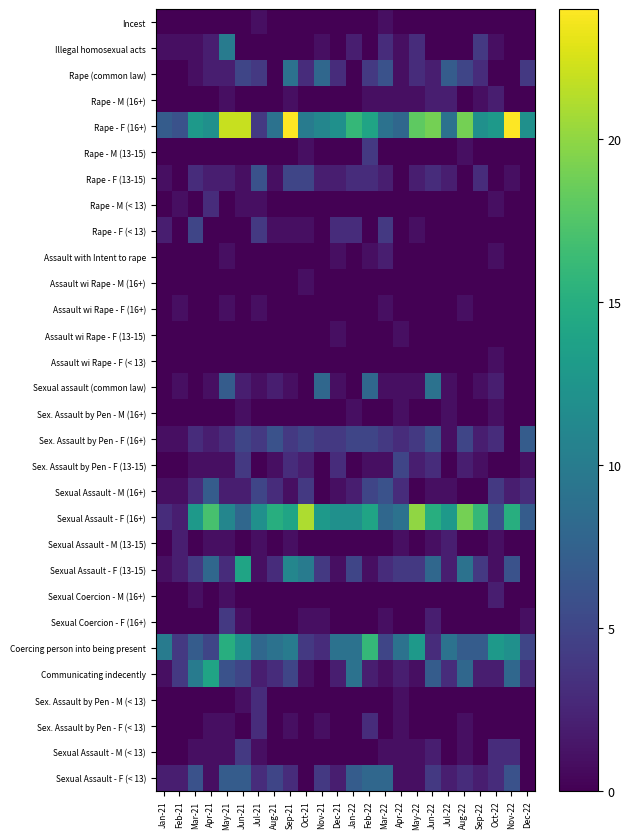

Reading right to left, transcribe all the data shown in this chart.

Incest: Dec-22=0	Nov-22=0	Oct-22=0	Sep-22=0	Aug-22=0	Jul-22=0	Jun-22=0	May-22=0	Apr-22=0	Mar-22=1	Feb-22=0	Jan-22=0	Dec-21=0	Nov-21=0	Oct-21=0	Sep-21=0	Aug-21=0	Jul-21=1	Jun-21=0	May-21=0	Apr-21=0	Mar-21=0	Feb-21=0	Jan-21=0
Illegal homosexual acts: Dec-22=0	Nov-22=0	Oct-22=1	Sep-22=4	Aug-22=0	Jul-22=0	Jun-22=0	May-22=3	Apr-22=1	Mar-22=3	Feb-22=0	Jan-22=2	Dec-21=0	Nov-21=1	Oct-21=0	Sep-21=0	Aug-21=0	Jul-21=0	Jun-21=0	May-21=10	Apr-21=2	Mar-21=1	Feb-21=1	Jan-21=1
Rape (common law): Dec-22=4	Nov-22=0	Oct-22=0	Sep-22=3	Aug-22=5	Jul-22=7	Jun-22=2	May-22=3	Apr-22=1	Mar-22=6	Feb-22=4	Jan-22=0	Dec-21=3	Nov-21=8	Oct-21=3	Sep-21=9	Aug-21=0	Jul-21=4	Jun-21=5	May-21=2	Apr-21=2	Mar-21=1	Feb-21=0	Jan-21=0
Rape - M (16+): Dec-22=0	Nov-22=0	Oct-22=2	Sep-22=1	Aug-22=0	Jul-22=2	Jun-22=2	May-22=1	Apr-22=1	Mar-22=1	Feb-22=1	Jan-22=0	Dec-21=0	Nov-21=0	Oct-21=0	Sep-21=1	Aug-21=0	Jul-21=0	Jun-21=0	May-21=1	Apr-21=0	Mar-21=0	Feb-21=0	Jan-21=0
Rape - F (16+): Dec-22=12	Nov-22=24	Oct-22=13	Sep-22=12	Aug-22=19	Jul-22=9	Jun-22=19	May-22=18	Apr-22=8	Mar-22=9	Feb-22=14	Jan-22=16	Dec-21=12	Nov-21=11	Oct-21=10	Sep-21=24	Aug-21=9	Jul-21=4	Jun-21=22	May-21=22	Apr-21=12	Mar-21=13	Feb-21=6	Jan-21=7
Rape - M (13-15): Dec-22=0	Nov-22=0	Oct-22=0	Sep-22=0	Aug-22=1	Jul-22=0	Jun-22=0	May-22=0	Apr-22=0	Mar-22=0	Feb-22=4	Jan-22=0	Dec-21=0	Nov-21=0	Oct-21=1	Sep-21=0	Aug-21=0	Jul-21=0	Jun-21=0	May-21=0	Apr-21=0	Mar-21=0	Feb-21=0	Jan-21=0
Rape - F (13-15): Dec-22=0	Nov-22=1	Oct-22=0	Sep-22=3	Aug-22=0	Jul-22=2	Jun-22=3	May-22=2	Apr-22=0	Mar-22=2	Feb-22=3	Jan-22=3	Dec-21=2	Nov-21=2	Oct-21=5	Sep-21=5	Aug-21=1	Jul-21=6	Jun-21=1	May-21=2	Apr-21=2	Mar-21=3	Feb-21=0	Jan-21=1
Rape - M (< 13): Dec-22=0	Nov-22=0	Oct-22=1	Sep-22=0	Aug-22=0	Jul-22=0	Jun-22=0	May-22=0	Apr-22=0	Mar-22=0	Feb-22=0	Jan-22=0	Dec-21=0	Nov-21=0	Oct-21=0	Sep-21=0	Aug-21=0	Jul-21=1	Jun-21=1	May-21=0	Apr-21=3	Mar-21=0	Feb-21=1	Jan-21=0
Rape - F (< 13): Dec-22=0	Nov-22=0	Oct-22=0	Sep-22=0	Aug-22=0	Jul-22=0	Jun-22=0	May-22=1	Apr-22=0	Mar-22=4	Feb-22=0	Jan-22=3	Dec-21=3	Nov-21=0	Oct-21=1	Sep-21=1	Aug-21=1	Jul-21=4	Jun-21=0	May-21=0	Apr-21=0	Mar-21=5	Feb-21=0	Jan-21=2
Assault with Intent to rape: Dec-22=0	Nov-22=0	Oct-22=1	Sep-22=0	Aug-22=0	Jul-22=0	Jun-22=0	May-22=0	Apr-22=0	Mar-22=2	Feb-22=1	Jan-22=0	Dec-21=1	Nov-21=0	Oct-21=0	Sep-21=0	Aug-21=0	Jul-21=0	Jun-21=0	May-21=1	Apr-21=0	Mar-21=0	Feb-21=0	Jan-21=0
Assault wi Rape - M (16+): Dec-22=0	Nov-22=0	Oct-22=0	Sep-22=0	Aug-22=0	Jul-22=0	Jun-22=0	May-22=0	Apr-22=0	Mar-22=0	Feb-22=0	Jan-22=0	Dec-21=0	Nov-21=0	Oct-21=1	Sep-21=0	Aug-21=0	Jul-21=0	Jun-21=0	May-21=0	Apr-21=0	Mar-21=0	Feb-21=0	Jan-21=0
Assault wi Rape - F (16+): Dec-22=0	Nov-22=0	Oct-22=0	Sep-22=0	Aug-22=1	Jul-22=0	Jun-22=0	May-22=0	Apr-22=0	Mar-22=1	Feb-22=0	Jan-22=0	Dec-21=0	Nov-21=0	Oct-21=0	Sep-21=0	Aug-21=0	Jul-21=1	Jun-21=0	May-21=1	Apr-21=0	Mar-21=0	Feb-21=1	Jan-21=0
Assault wi Rape - F (13-15): Dec-22=0	Nov-22=0	Oct-22=0	Sep-22=0	Aug-22=0	Jul-22=0	Jun-22=0	May-22=0	Apr-22=1	Mar-22=0	Feb-22=0	Jan-22=0	Dec-21=1	Nov-21=0	Oct-21=0	Sep-21=0	Aug-21=0	Jul-21=0	Jun-21=0	May-21=0	Apr-21=0	Mar-21=0	Feb-21=0	Jan-21=0
Assault wi Rape - F (< 13): Dec-22=0	Nov-22=0	Oct-22=1	Sep-22=0	Aug-22=0	Jul-22=0	Jun-22=0	May-22=0	Apr-22=0	Mar-22=0	Feb-22=0	Jan-22=0	Dec-21=0	Nov-21=0	Oct-21=0	Sep-21=0	Aug-21=0	Jul-21=0	Jun-21=0	May-21=0	Apr-21=0	Mar-21=0	Feb-21=0	Jan-21=0
Sexual assault (common law): Dec-22=0	Nov-22=0	Oct-22=2	Sep-22=1	Aug-22=0	Jul-22=1	Jun-22=9	May-22=1	Apr-22=1	Mar-22=1	Feb-22=8	Jan-22=0	Dec-21=1	Nov-21=8	Oct-21=0	Sep-21=1	Aug-21=2	Jul-21=1	Jun-21=2	May-21=7	Apr-21=1	Mar-21=0	Feb-21=1	Jan-21=0
Sex. Assault by Pen - M (16+): Dec-22=0	Nov-22=0	Oct-22=1	Sep-22=0	Aug-22=0	Jul-22=1	Jun-22=0	May-22=0	Apr-22=1	Mar-22=0	Feb-22=0	Jan-22=1	Dec-21=0	Nov-21=0	Oct-21=0	Sep-21=0	Aug-21=0	Jul-21=0	Jun-21=1	May-21=0	Apr-21=0	Mar-21=0	Feb-21=0	Jan-21=0
Sex. Assault by Pen - F (16+): Dec-22=7	Nov-22=0	Oct-22=3	Sep-22=2	Aug-22=5	Jul-22=1	Jun-22=6	May-22=4	Apr-22=3	Mar-22=4	Feb-22=5	Jan-22=5	Dec-21=4	Nov-21=4	Oct-21=5	Sep-21=4	Aug-21=6	Jul-21=4	Jun-21=5	May-21=3	Apr-21=2	Mar-21=3	Feb-21=1	Jan-21=1
Sex. Assault by Pen - F (13-15): Dec-22=1	Nov-22=0	Oct-22=0	Sep-22=1	Aug-22=2	Jul-22=0	Jun-22=3	May-22=2	Apr-22=5	Mar-22=1	Feb-22=1	Jan-22=0	Dec-21=3	Nov-21=0	Oct-21=2	Sep-21=3	Aug-21=1	Jul-21=0	Jun-21=4	May-21=1	Apr-21=1	Mar-21=1	Feb-21=0	Jan-21=0
Sexual Assault - M (16+): Dec-22=3	Nov-22=2	Oct-22=4	Sep-22=0	Aug-22=0	Jul-22=1	Jun-22=1	May-22=0	Apr-22=3	Mar-22=6	Feb-22=5	Jan-22=2	Dec-21=1	Nov-21=0	Oct-21=4	Sep-21=1	Aug-21=3	Jul-21=5	Jun-21=2	May-21=2	Apr-21=7	Mar-21=3	Feb-21=1	Jan-21=1
Sexual Assault - F (16+): Dec-22=7	Nov-22=15	Oct-22=6	Sep-22=16	Aug-22=19	Jul-22=13	Jun-22=15	May-22=20	Apr-22=9	Mar-22=8	Feb-22=14	Jan-22=12	Dec-21=12	Nov-21=13	Oct-21=21	Sep-21=14	Aug-21=15	Jul-21=12	Jun-21=8	May-21=11	Apr-21=17	Mar-21=13	Feb-21=2	Jan-21=3
Sexual Assault - M (13-15): Dec-22=0	Nov-22=0	Oct-22=1	Sep-22=0	Aug-22=0	Jul-22=2	Jun-22=1	May-22=0	Apr-22=1	Mar-22=0	Feb-22=0	Jan-22=0	Dec-21=0	Nov-21=0	Oct-21=0	Sep-21=1	Aug-21=0	Jul-21=1	Jun-21=0	May-21=1	Apr-21=1	Mar-21=0	Feb-21=2	Jan-21=0
Sexual Assault - F (13-15): Dec-22=0	Nov-22=6	Oct-22=1	Sep-22=4	Aug-22=9	Jul-22=2	Jun-22=8	May-22=4	Apr-22=4	Mar-22=3	Feb-22=1	Jan-22=5	Dec-21=1	Nov-21=4	Oct-21=10	Sep-21=11	Aug-21=3	Jul-21=1	Jun-21=14	May-21=3	Apr-21=8	Mar-21=4	Feb-21=2	Jan-21=1
Sexual Coercion - M (16+): Dec-22=0	Nov-22=0	Oct-22=2	Sep-22=0	Aug-22=0	Jul-22=0	Jun-22=0	May-22=0	Apr-22=0	Mar-22=0	Feb-22=0	Jan-22=0	Dec-21=0	Nov-21=0	Oct-21=0	Sep-21=0	Aug-21=0	Jul-21=0	Jun-21=0	May-21=1	Apr-21=0	Mar-21=1	Feb-21=0	Jan-21=0
Sexual Coercion - F (16+): Dec-22=1	Nov-22=0	Oct-22=0	Sep-22=0	Aug-22=0	Jul-22=0	Jun-22=2	May-22=0	Apr-22=0	Mar-22=1	Feb-22=0	Jan-22=0	Dec-21=0	Nov-21=1	Oct-21=1	Sep-21=0	Aug-21=0	Jul-21=0	Jun-21=1	May-21=4	Apr-21=0	Mar-21=0	Feb-21=0	Jan-21=0
Coercing person into being present: Dec-22=5	Nov-22=12	Oct-22=13	Sep-22=7	Aug-22=7	Jul-22=9	Jun-22=3	May-22=13	Apr-22=9	Mar-22=5	Feb-22=16	Jan-22=9	Dec-21=9	Nov-21=3	Oct-21=4	Sep-21=10	Aug-21=9	Jul-21=8	Jun-21=12	May-21=15	Apr-21=5	Mar-21=7	Feb-21=4	Jan-21=10
Communicating indecently: Dec-22=3	Nov-22=8	Oct-22=2	Sep-22=2	Aug-22=8	Jul-22=3	Jun-22=7	May-22=1	Apr-22=2	Mar-22=1	Feb-22=2	Jan-22=9	Dec-21=2	Nov-21=0	Oct-21=1	Sep-21=5	Aug-21=3	Jul-21=2	Jun-21=5	May-21=6	Apr-21=14	Mar-21=10	Feb-21=4	Jan-21=1
Sex. Assault by Pen - M (< 13): Dec-22=0	Nov-22=0	Oct-22=0	Sep-22=0	Aug-22=0	Jul-22=0	Jun-22=0	May-22=0	Apr-22=1	Mar-22=0	Feb-22=0	Jan-22=0	Dec-21=0	Nov-21=0	Oct-21=0	Sep-21=0	Aug-21=0	Jul-21=3	Jun-21=1	May-21=0	Apr-21=0	Mar-21=0	Feb-21=0	Jan-21=0
Sex. Assault by Pen - F (< 13): Dec-22=0	Nov-22=0	Oct-22=0	Sep-22=0	Aug-22=1	Jul-22=0	Jun-22=0	May-22=0	Apr-22=1	Mar-22=0	Feb-22=3	Jan-22=0	Dec-21=0	Nov-21=1	Oct-21=0	Sep-21=1	Aug-21=0	Jul-21=3	Jun-21=0	May-21=1	Apr-21=1	Mar-21=0	Feb-21=0	Jan-21=0
Sexual Assault - M (< 13): Dec-22=0	Nov-22=3	Oct-22=3	Sep-22=0	Aug-22=1	Jul-22=0	Jun-22=2	May-22=1	Apr-22=1	Mar-22=1	Feb-22=0	Jan-22=0	Dec-21=0	Nov-21=0	Oct-21=0	Sep-21=0	Aug-21=0	Jul-21=1	Jun-21=4	May-21=1	Apr-21=1	Mar-21=1	Feb-21=0	Jan-21=0
Sexual Assault - F (< 13): Dec-22=0	Nov-22=6	Oct-22=3	Sep-22=2	Aug-22=3	Jul-22=2	Jun-22=4	May-22=1	Apr-22=1	Mar-22=8	Feb-22=8	Jan-22=7	Dec-21=2	Nov-21=4	Oct-21=0	Sep-21=3	Aug-21=5	Jul-21=3	Jun-21=7	May-21=7	Apr-21=1	Mar-21=6	Feb-21=2	Jan-21=2